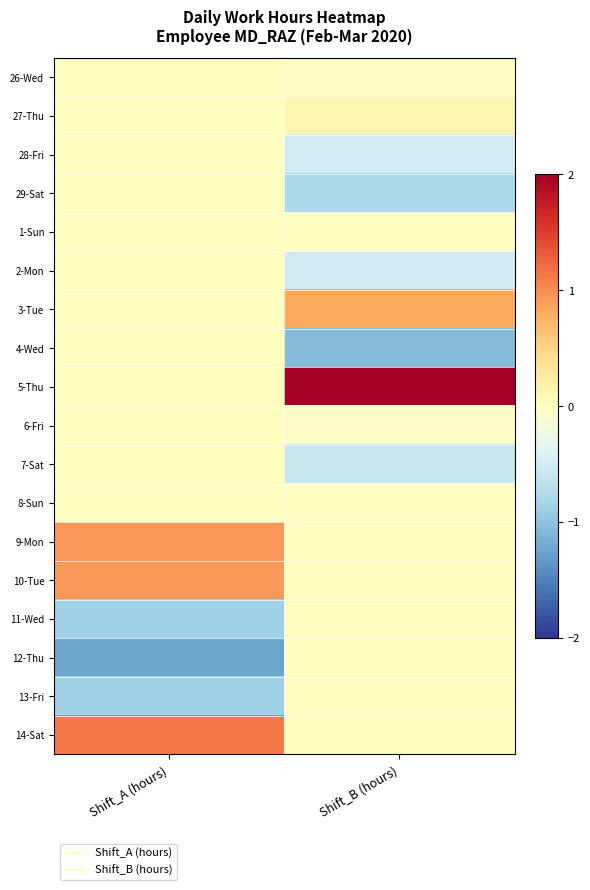

Reading left to right, what are all the values shown in this chart?

26-Wed: Shift_A (hours)=0.0	Shift_B (hours)=-0.0
27-Thu: Shift_A (hours)=0.0	Shift_B (hours)=0.1
28-Fri: Shift_A (hours)=0.0	Shift_B (hours)=-0.5
29-Sat: Shift_A (hours)=0.0	Shift_B (hours)=-0.8
1-Sun: Shift_A (hours)=0.0	Shift_B (hours)=0.0
2-Mon: Shift_A (hours)=0.0	Shift_B (hours)=-0.5
3-Tue: Shift_A (hours)=0.0	Shift_B (hours)=0.8
4-Wed: Shift_A (hours)=0.0	Shift_B (hours)=-1.1
5-Thu: Shift_A (hours)=0.0	Shift_B (hours)=2.6
6-Fri: Shift_A (hours)=0.0	Shift_B (hours)=-0.0
7-Sat: Shift_A (hours)=0.0	Shift_B (hours)=-0.6
8-Sun: Shift_A (hours)=0.0	Shift_B (hours)=0.0
9-Mon: Shift_A (hours)=0.9	Shift_B (hours)=0.0
10-Tue: Shift_A (hours)=0.9	Shift_B (hours)=0.0
11-Wed: Shift_A (hours)=-0.9	Shift_B (hours)=0.0
12-Thu: Shift_A (hours)=-1.2	Shift_B (hours)=0.0
13-Fri: Shift_A (hours)=-0.9	Shift_B (hours)=0.0
14-Sat: Shift_A (hours)=1.1	Shift_B (hours)=0.0